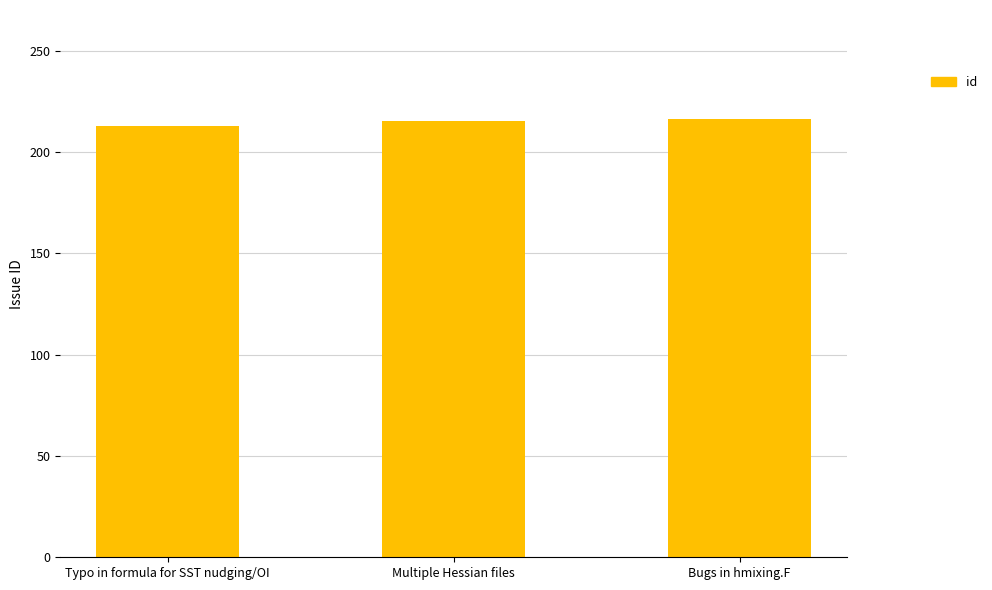

What is the greatest value displayed?

216